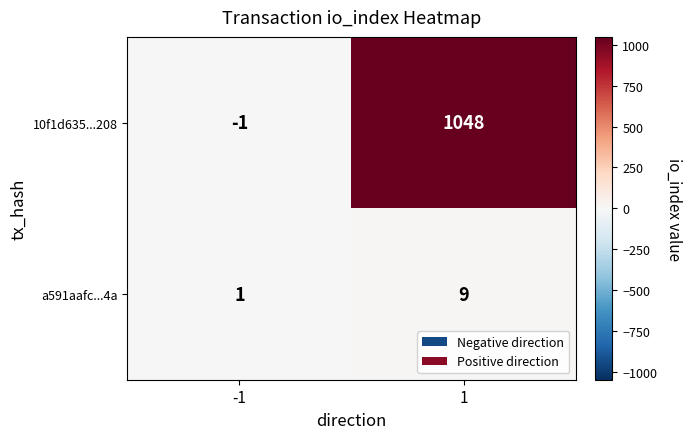

Which label corresponds to the smallest value in the chart?

-1